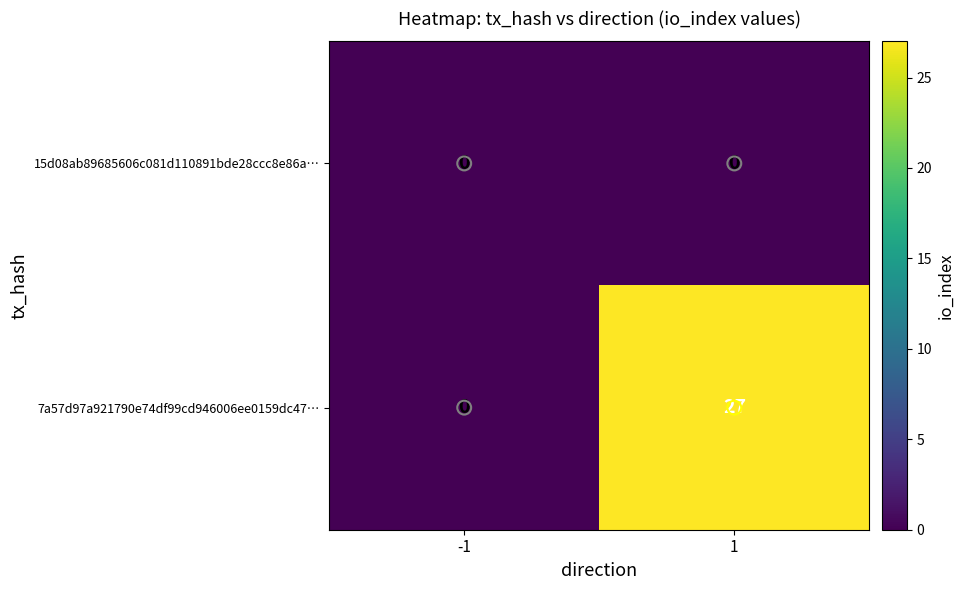

The 7a57d97a921790e74df99cd946006ee0159dc47… series shows 0 at -1. True or false?

True